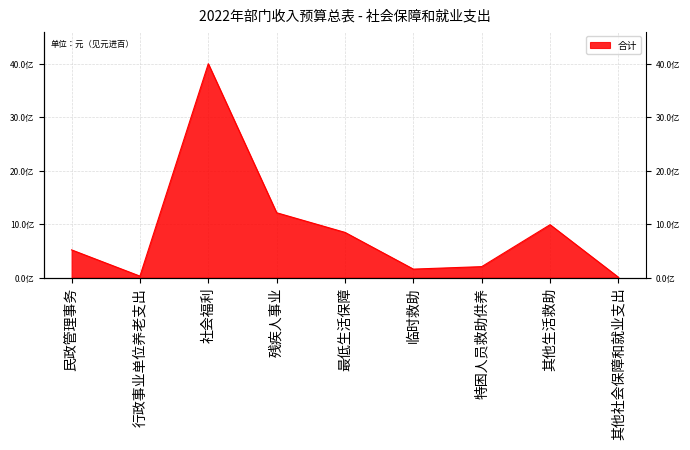

How many points are higher than both their immediate neighbors (excluding endpoints)?

2